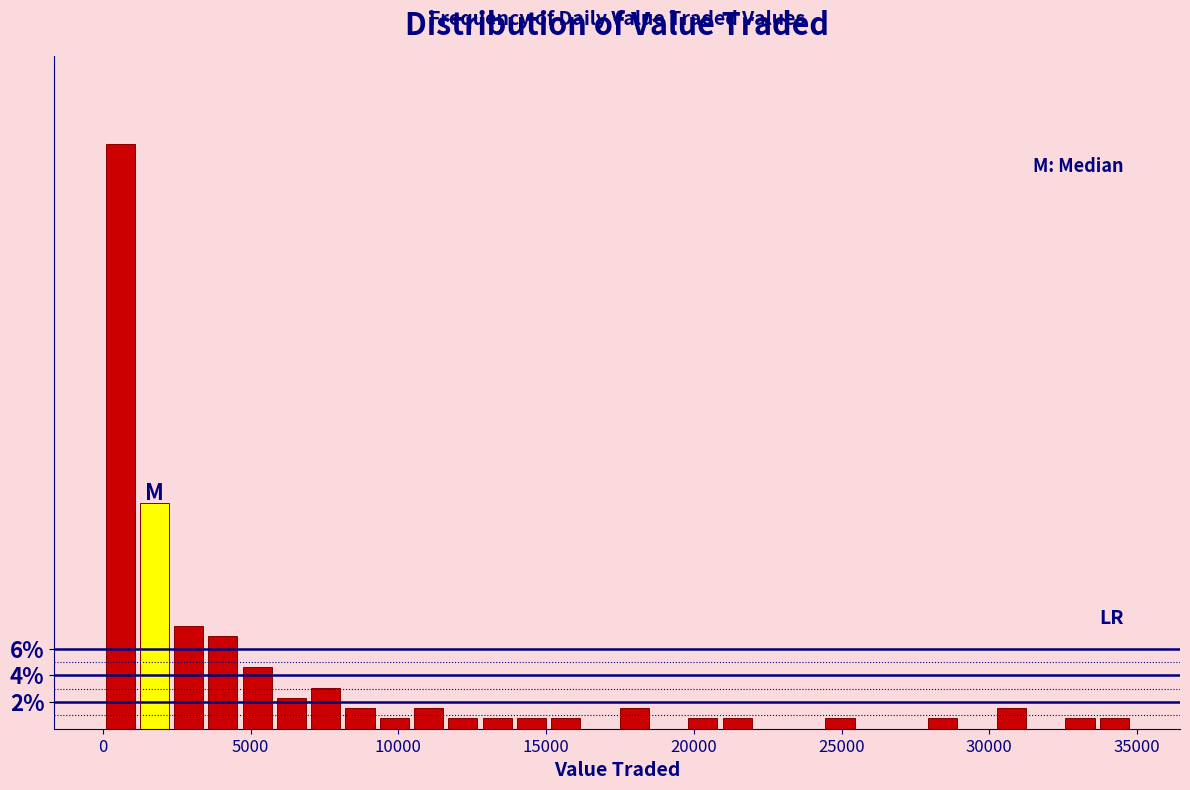

Around what value on the x-axis is the tallest bar? Give the approximate position of its centre, as read against the axis.

500